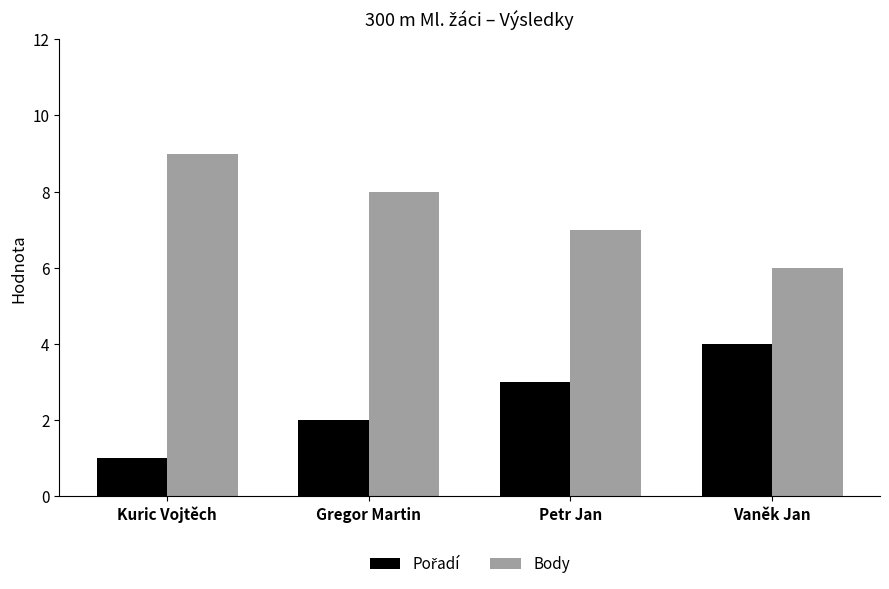

At how many categories does at least one series exceed 2?

4